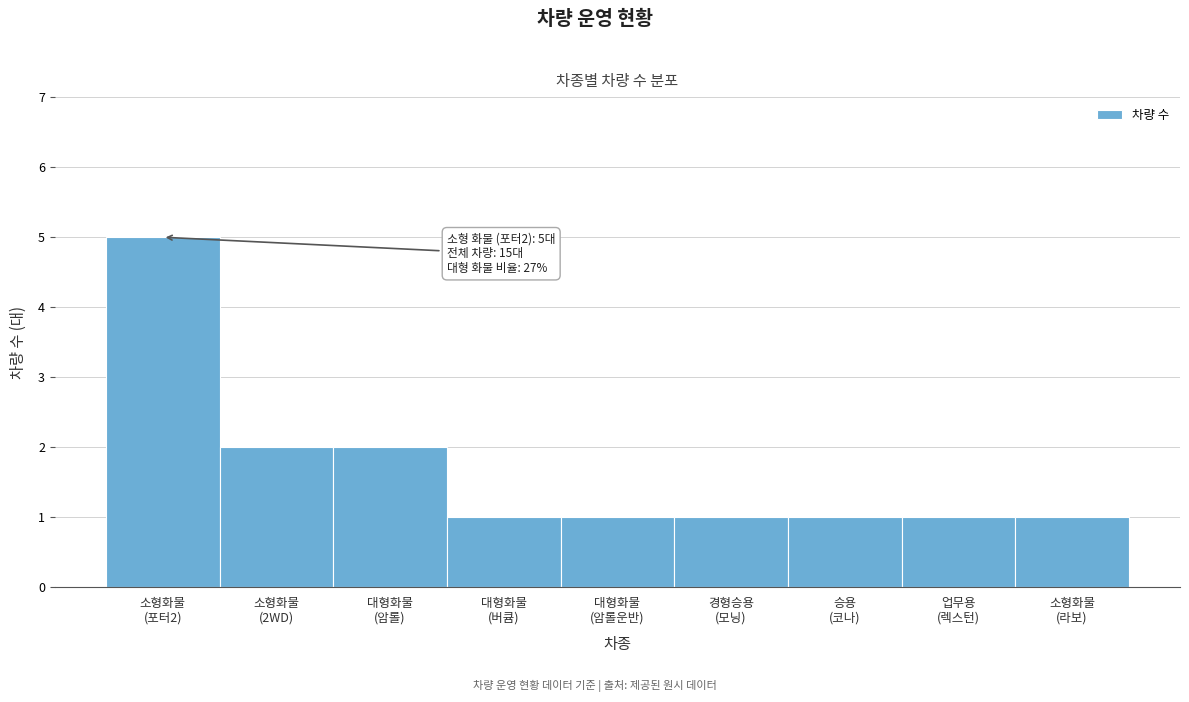

Reading right to left, what are all the values shown in this chart?

1	1	1	1	1	1	2	2	5